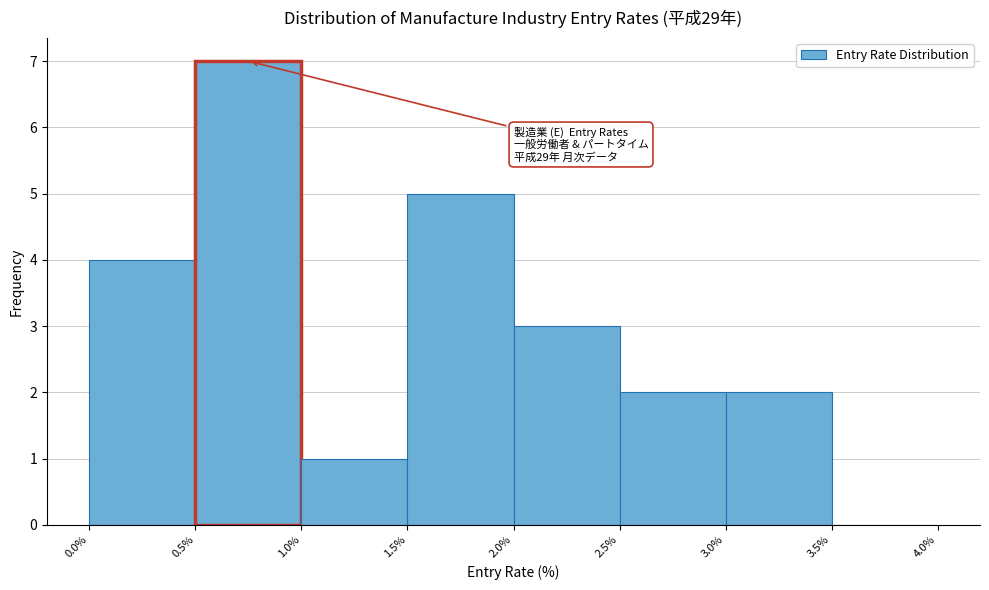

Over which range of the x-axis is the bar tallest?

0.5% to 1.0%